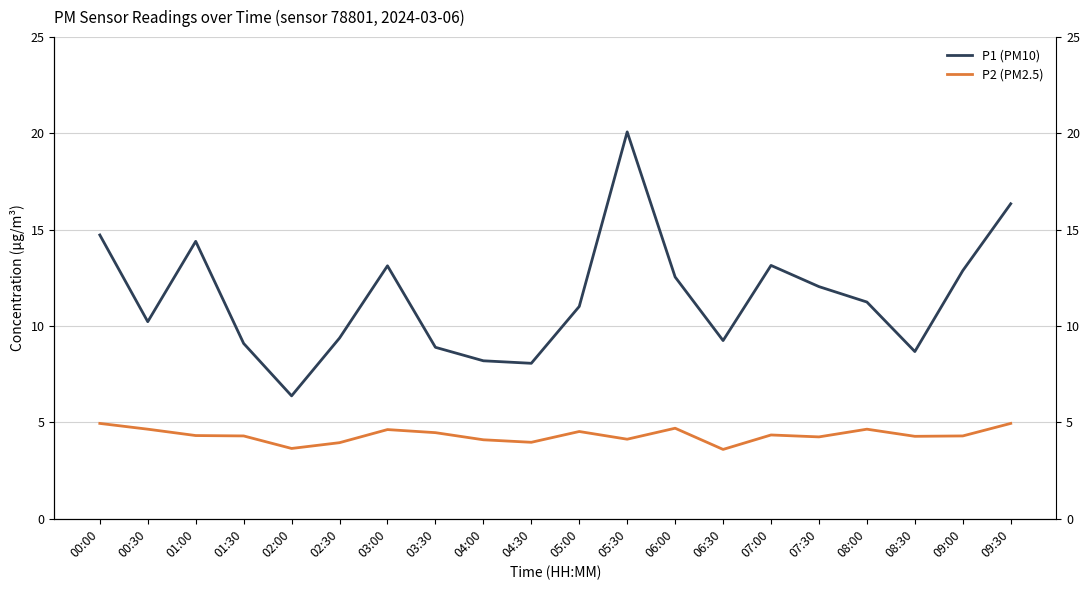

The value of P2 (PM2.5) at 02:30 is 4.0. True or false?

True